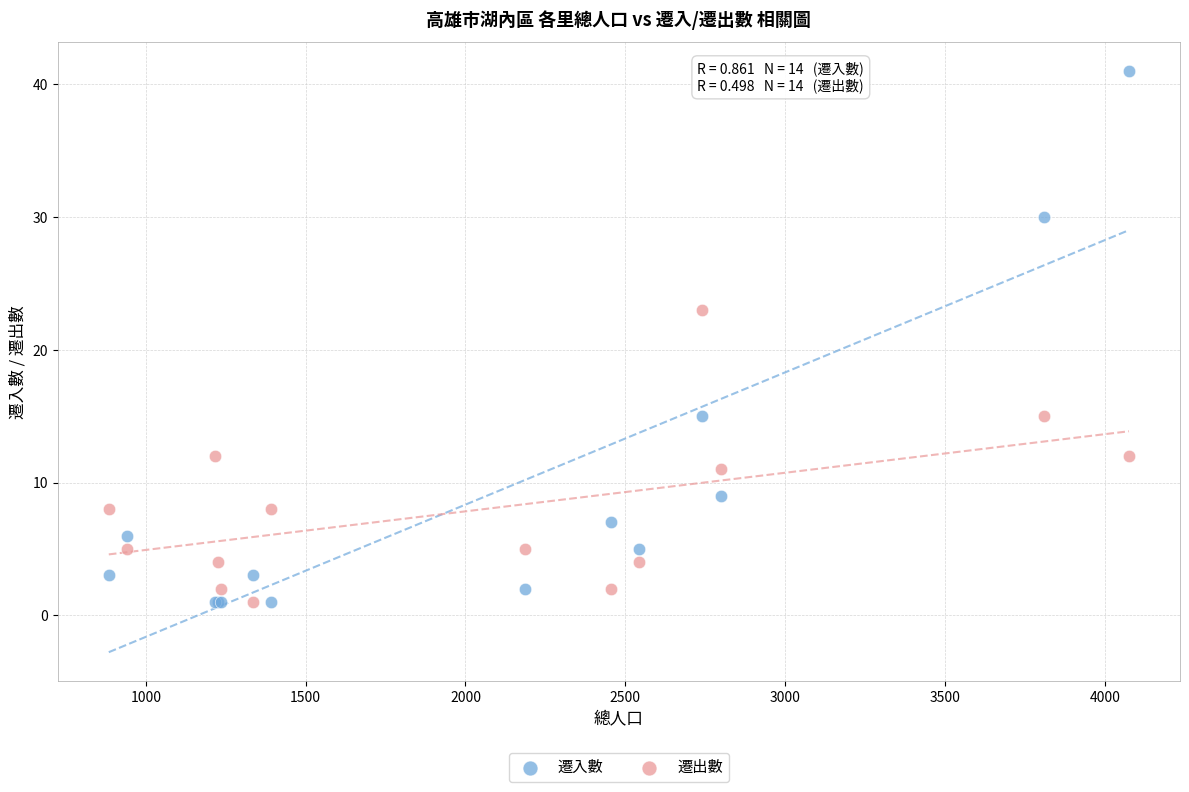

Which series contains the highest Y value?

遷入數